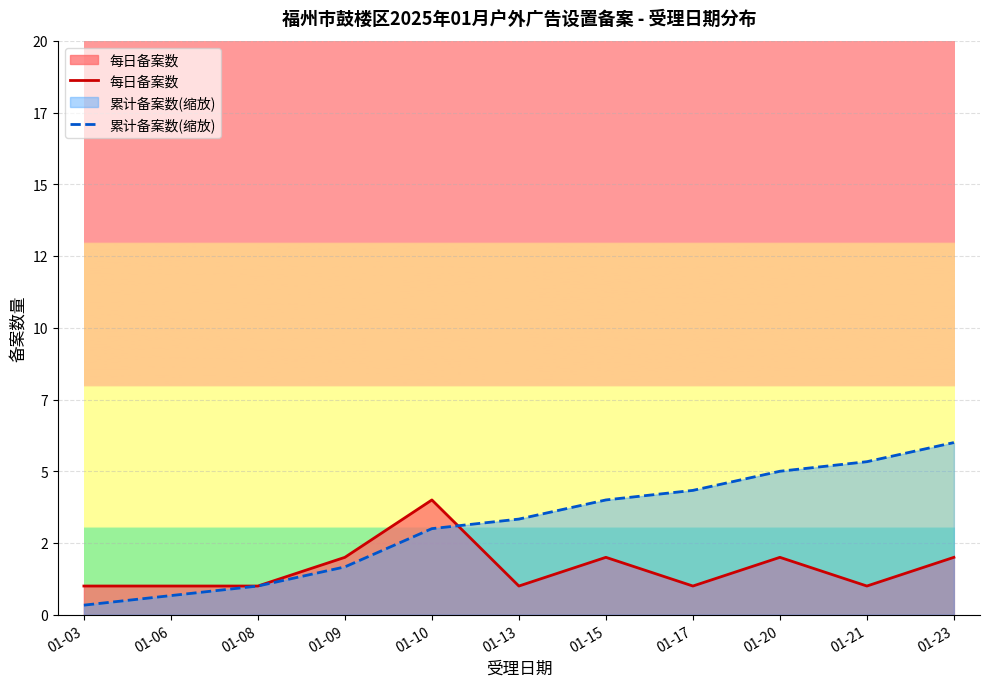

Which series has the largest total across all categories?

累计备案数(缩放)